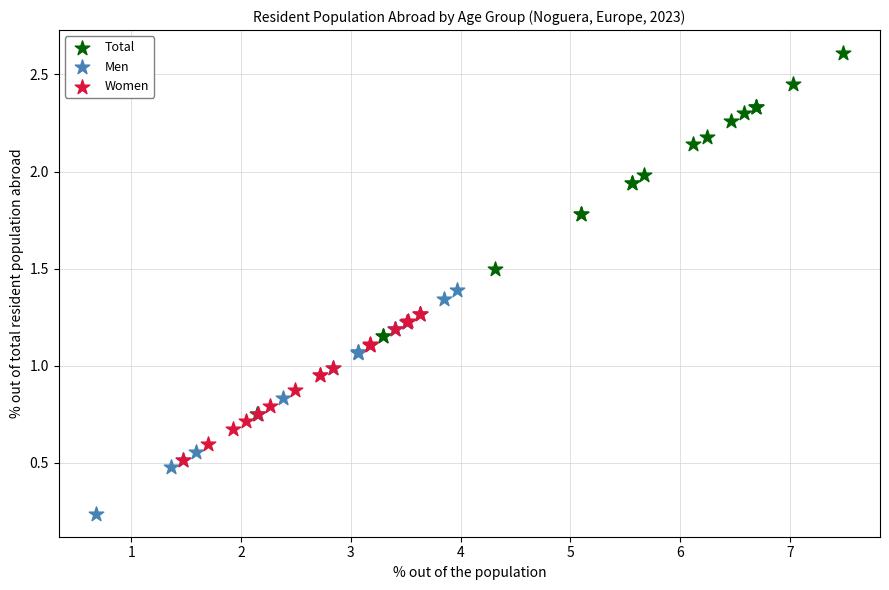

Which series reaches the maximum Y coordinate?

Total